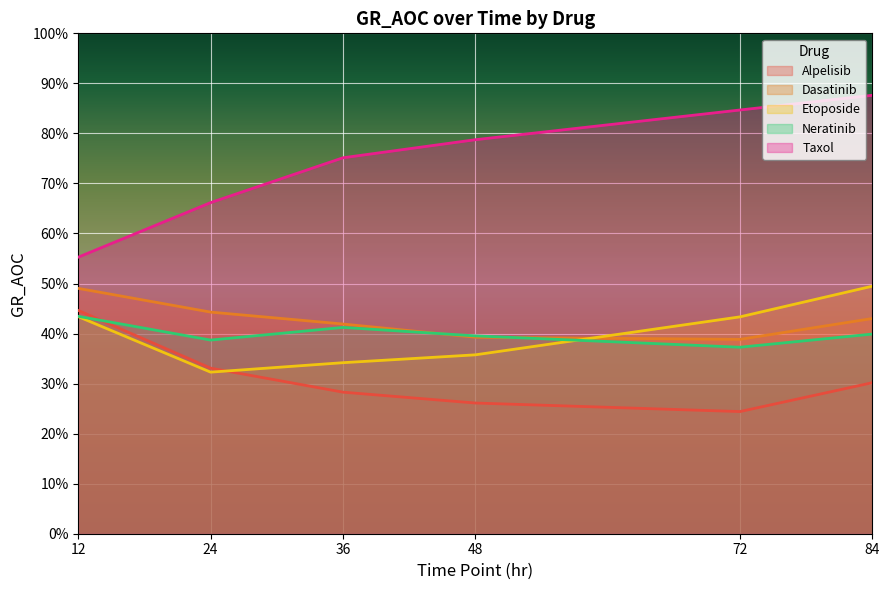

Which series changed the most between 12 and 48?

Taxol